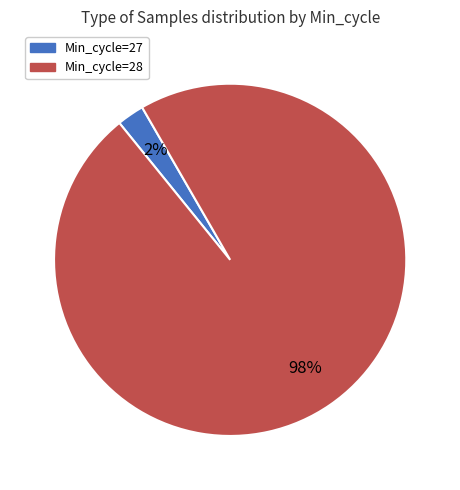

Count the number of slices in the pie.

2